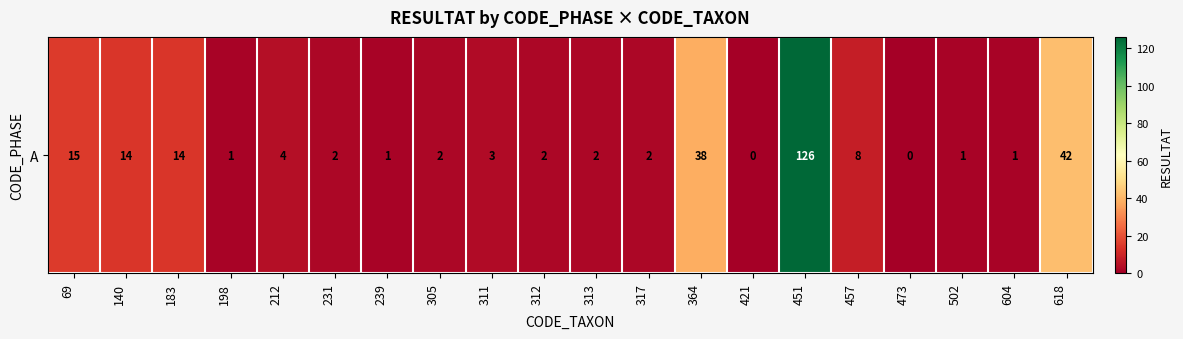

What is the difference between the values at 312 and 604?

1